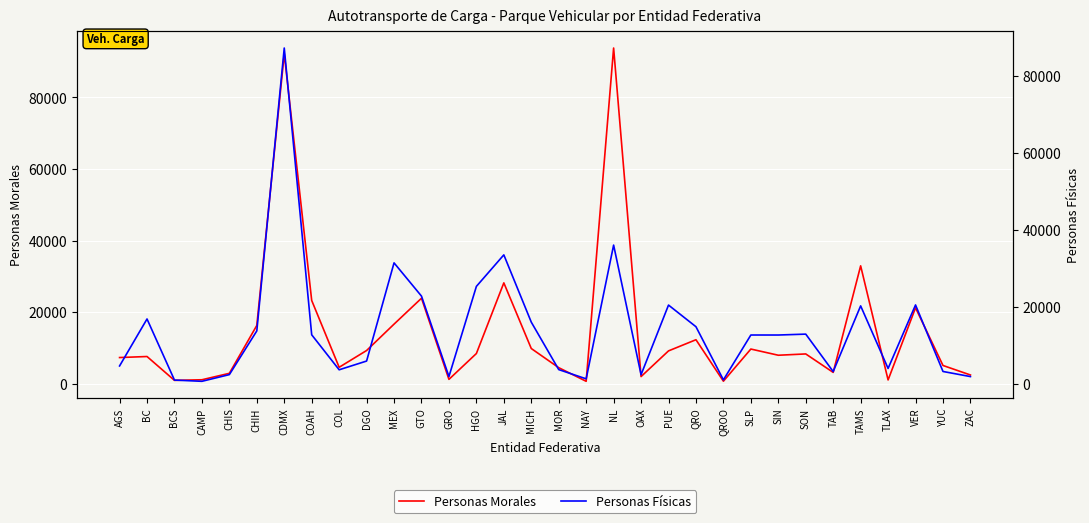

Reading left to right, list all the values displayed in this chart.

Personas Morales: AGS=7305	BC=7590	BCS=925	CAMP=1094	CHIS=2895	CHIH=16273	CDMX=92219	COAH=23257	COL=4580	DGO=9270	MEX=16642	GTO=23880	GRO=1206	HGO=8428	JAL=28173	MICH=9825	MOR=4471	NAY=662	NL=93807	OAX=1986	PUE=9163	QRO=12284	QROO=692	SLP=9679	SIN=7948	SON=8311	TAB=3152	TAMS=32933	TLAX=1044	VER=21205	YUC=5087	ZAC=2430
Personas Físicas: AGS=4594	BC=16789	BCS=925	CAMP=604	CHIS=2344	CHIH=13692	CDMX=87153	COAH=12683	COL=3597	DGO=5867	MEX=31360	GTO=22724	GRO=1842	HGO=25252	JAL=33438	MICH=15971	MOR=3647	NAY=1244	NL=35975	OAX=2314	PUE=20400	QRO=14779	QROO=978	SLP=12626	SIN=12624	SON=12858	TAB=3130	TAMS=20191	TLAX=3940	VER=20435	YUC=3157	ZAC=1832